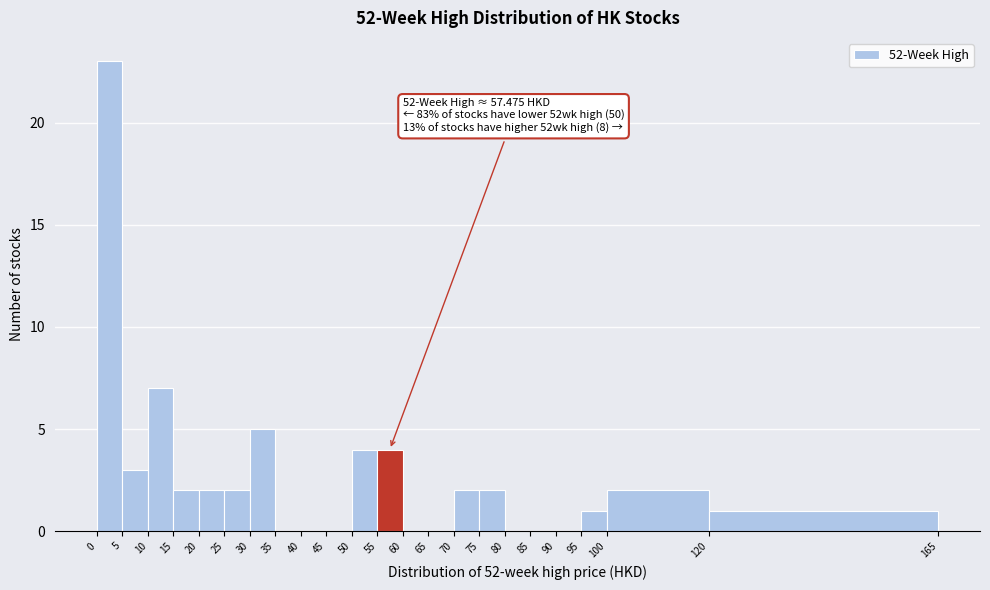

Which range on the x-axis has the tallest bar?

0 to 5